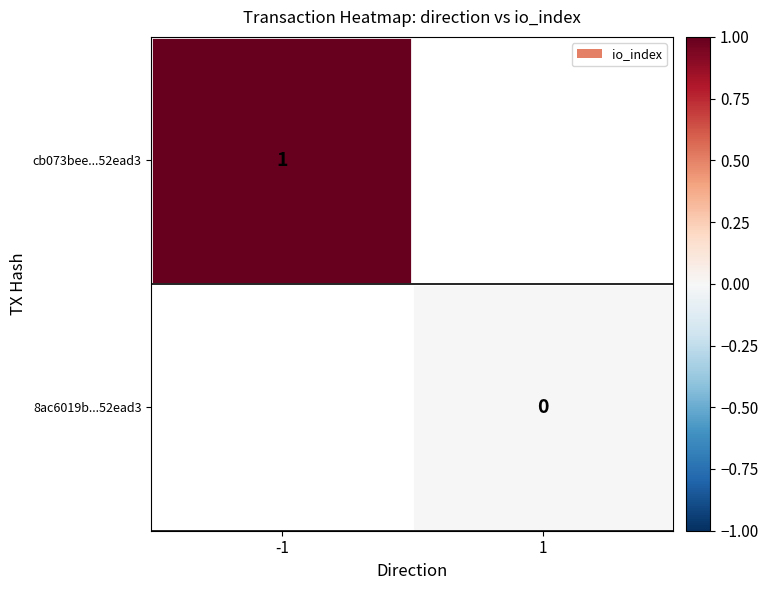

Is the value of 8ac6019b...52ead3 at 1 greater than the value of cb073bee...52ead3 at 1?

No